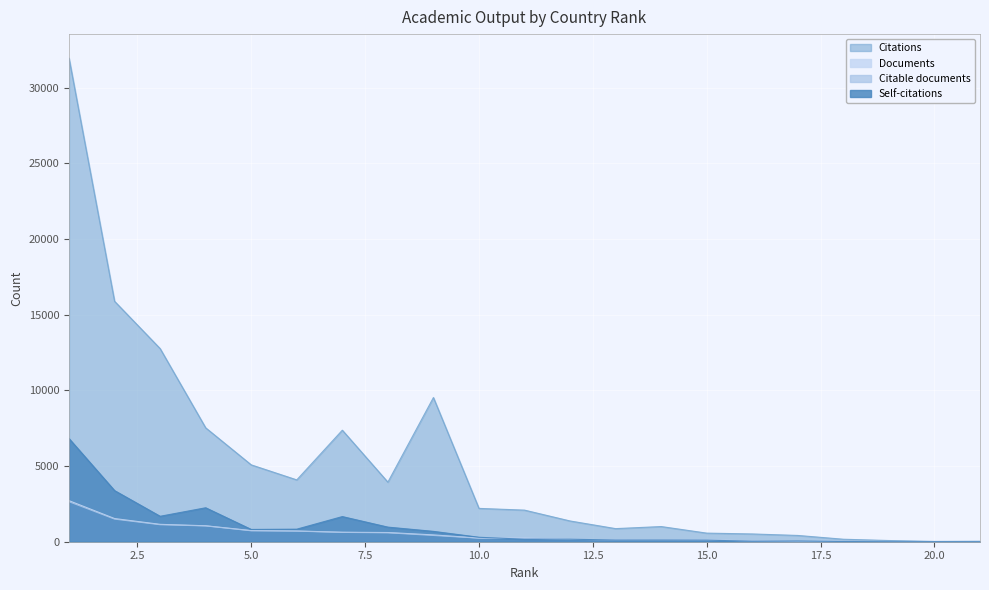

How many interior local valleys does the Citable documents series have?

1